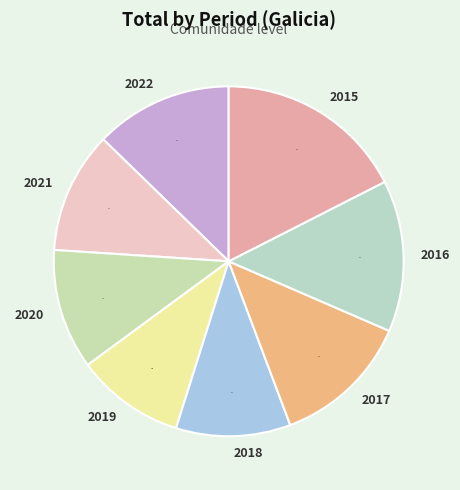

What is the smallest slice in the pie chart?

2019